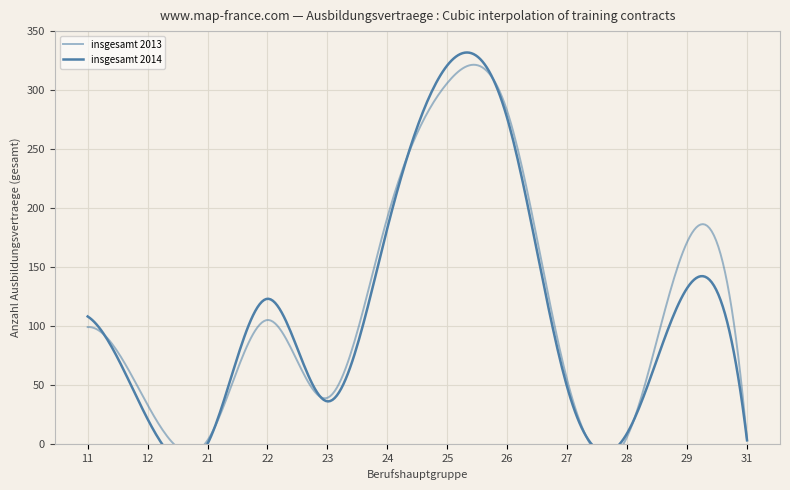

True or false: insgesamt 2014 has a value of 86 at 25.

False